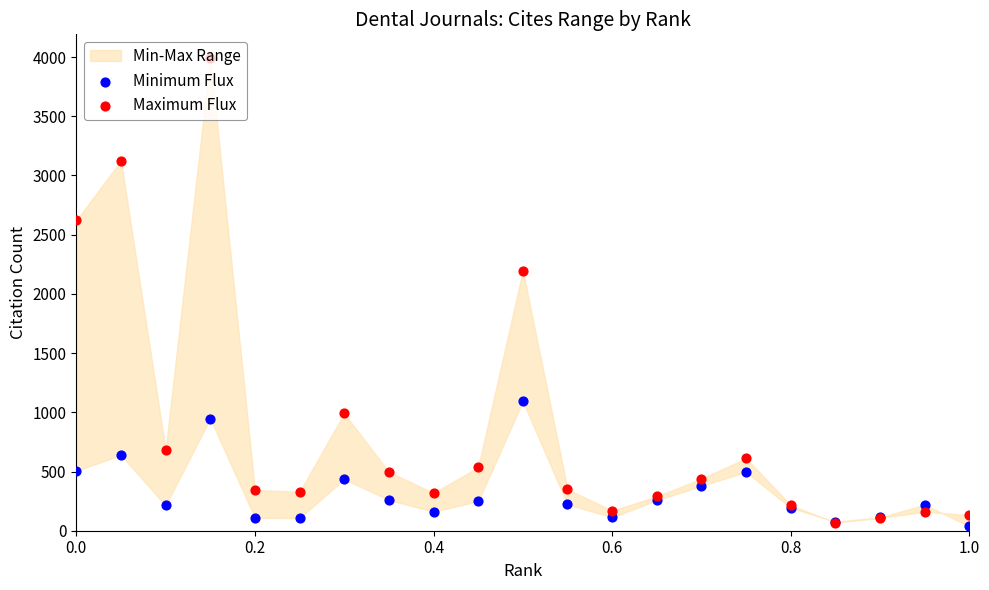

At how many categories does at least one series exceed 1428?

4